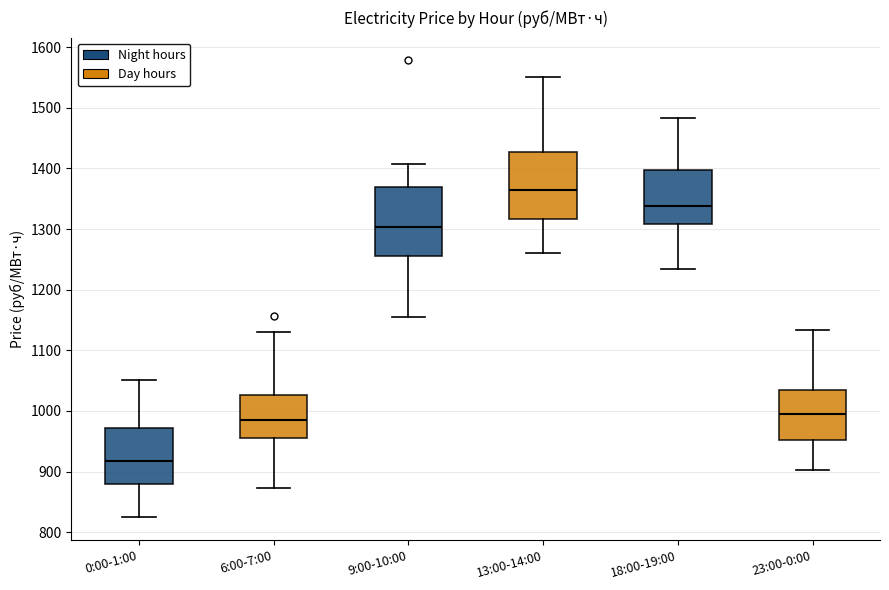

Where does the median line of the box for 9:00-10:00 sit on the y-axis? The values are not printed on the chart, so give them approximately, as read against the axis.

1300